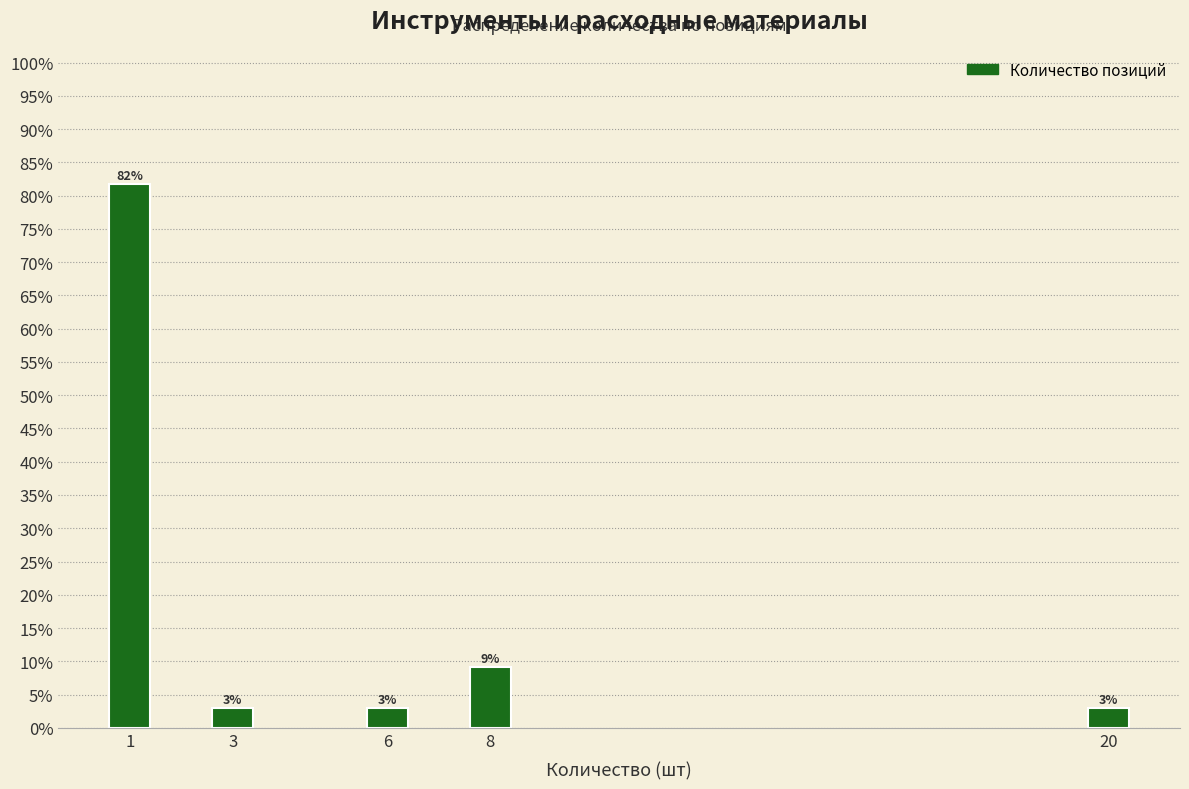

What is the sum of all values?

100.0